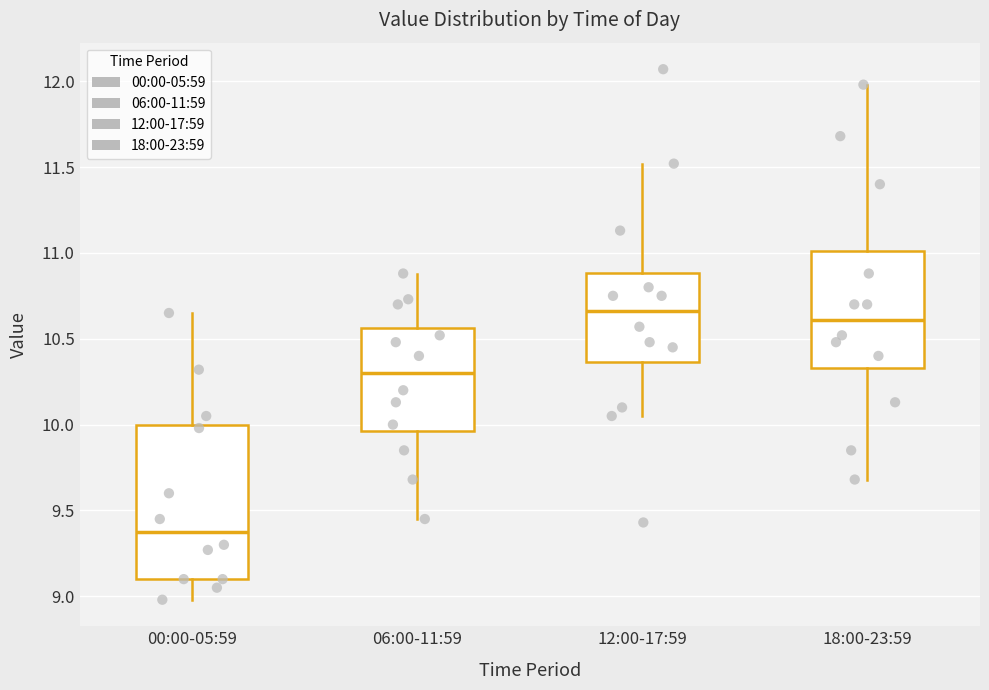

Reading left to right, read every box against the y-axis: the position of its median line, the range the box covers, and the ends of its whiskers. The values are not printed on the chart, so give them approximately, as read against the axis.

00:00-05:59: median 9.40, box 9.10 to 10.00, whiskers 9.00 to 10.65
06:00-11:59: median 10.30, box 9.95 to 10.55, whiskers 9.45 to 10.90
12:00-17:59: median 10.65, box 10.35 to 10.90, whiskers 10.05 to 11.50
18:00-23:59: median 10.60, box 10.35 to 11.00, whiskers 9.70 to 12.00